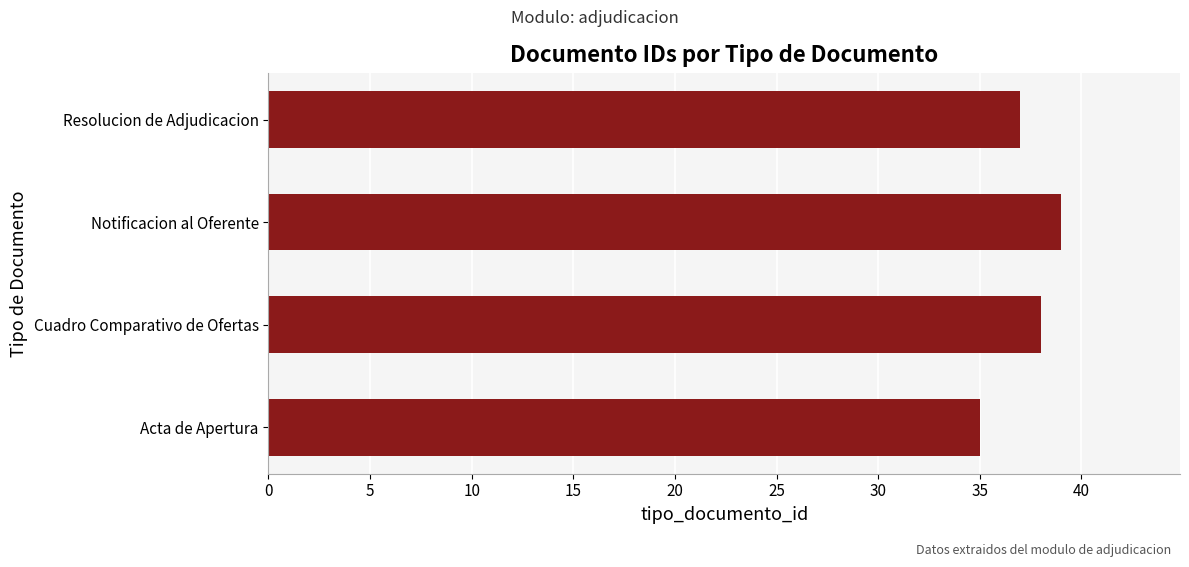

What is the minimum value shown in the chart?

35